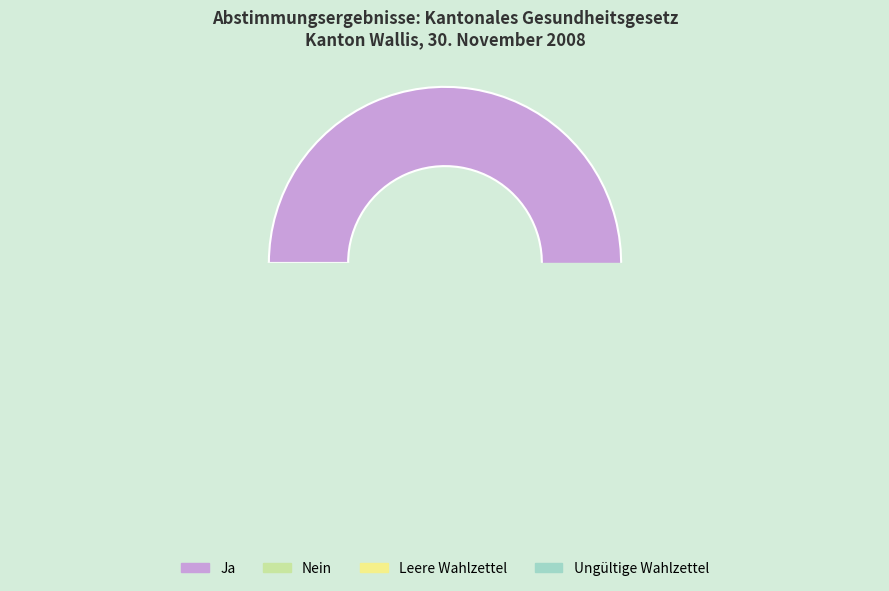

How many segments does this pie chart have?

4